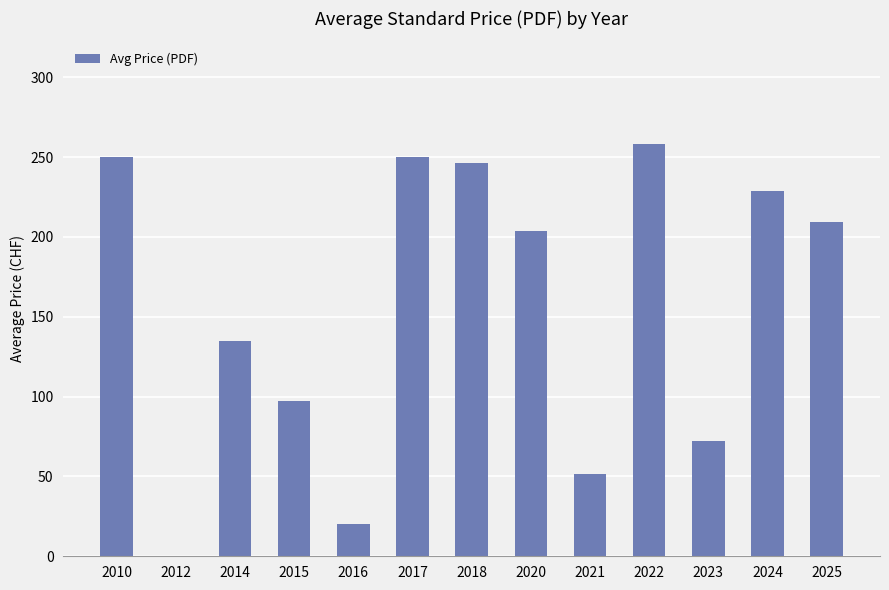

Is it true that the value at 2023 is 72.0?

True